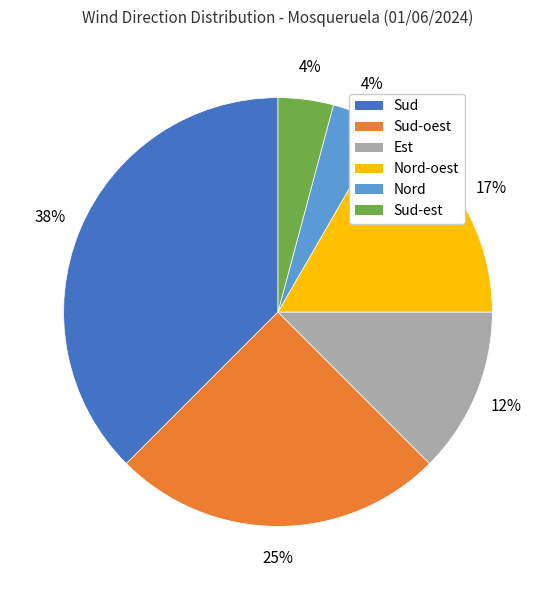

Is there a majority slice in this chart?

No